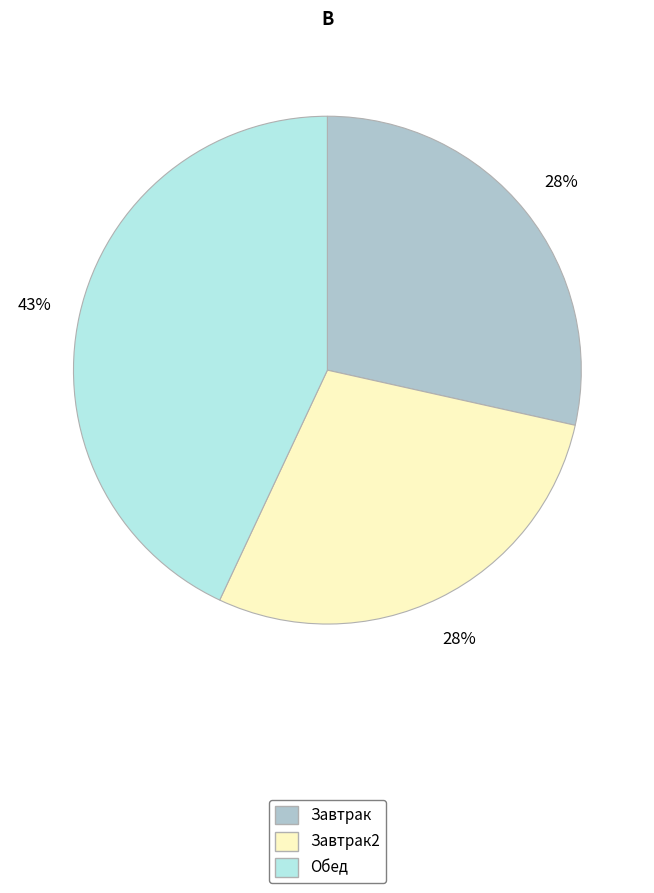

Is there any slice that represents more than half of the pie?

No